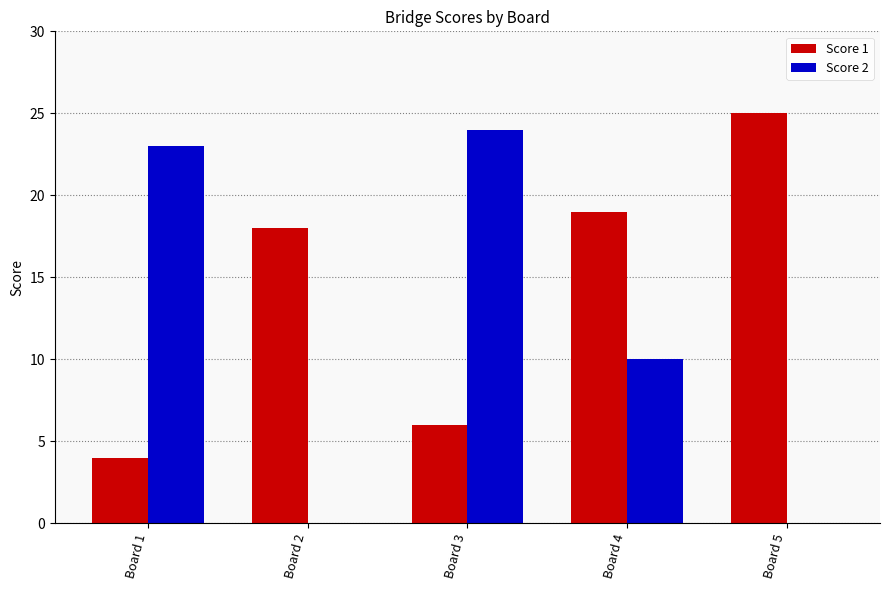

At which label is Score 2 closest to 12?

Board 4